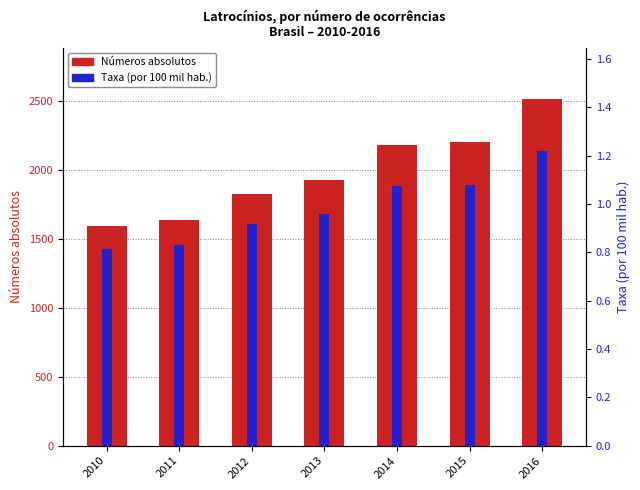

Is it true that Números absolutos equals 2265.5 at 2010?

False